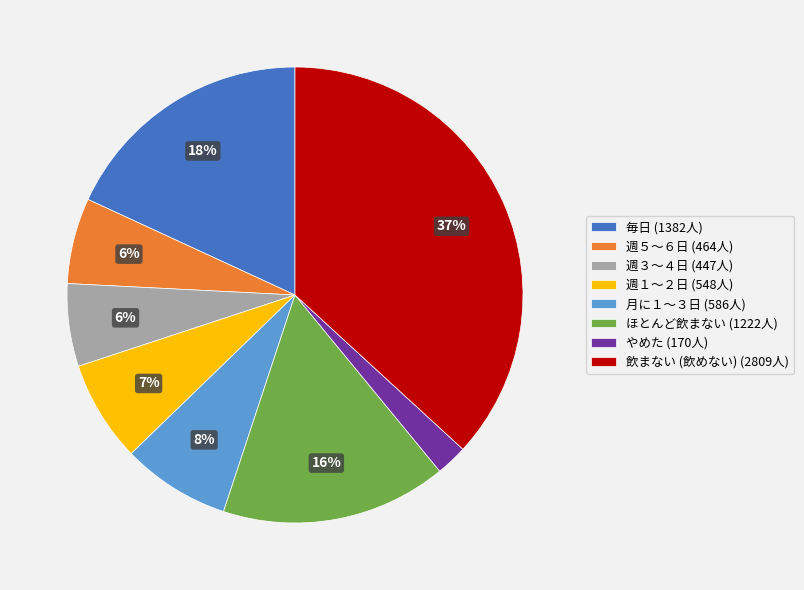

Does 週３～４日 represent more than half of the total?

No